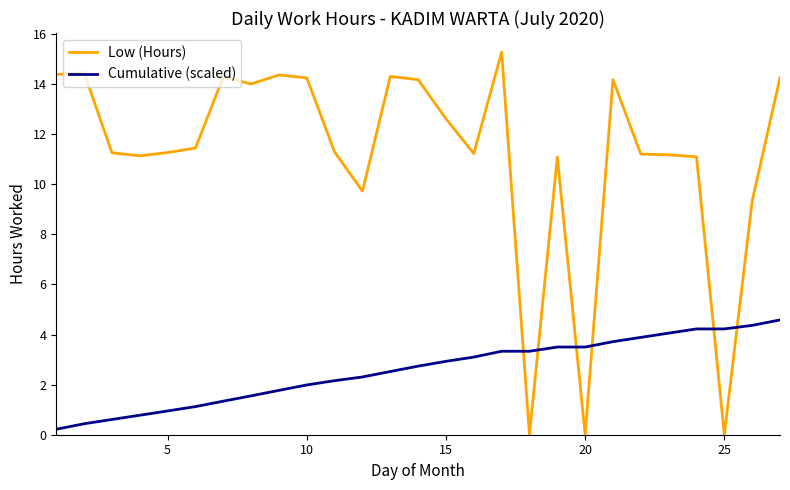

How many lines are shown in the chart?

2